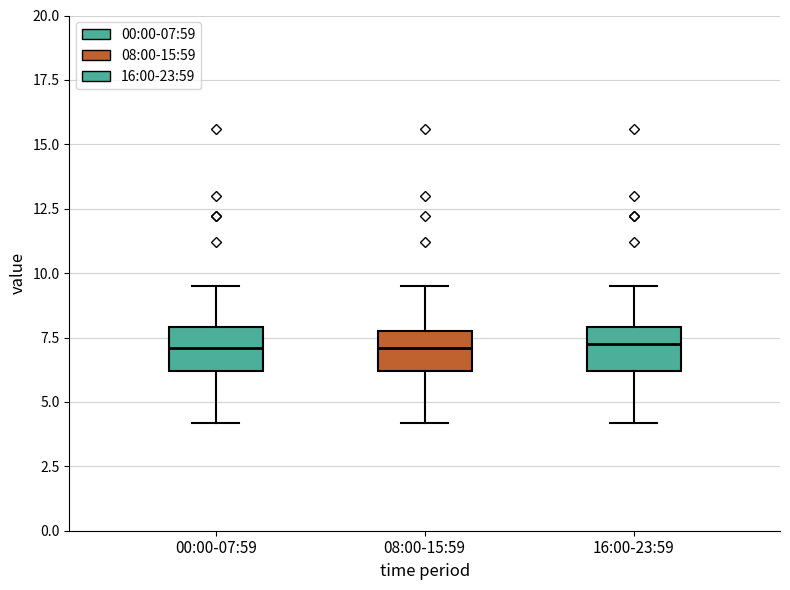

Reading left to right, transcribe this box plot: for each box, give where its median line is, the range the box spans, and where its two whiskers end, as read against the y-axis. The values are not printed on the chart, so give them approximately, as read against the axis.

00:00-07:59: median 7.0, box 6.0 to 8.0, whiskers 4.0 to 9.5
08:00-15:59: median 7.0, box 6.0 to 8.0, whiskers 4.0 to 9.5
16:00-23:59: median 7.5, box 6.0 to 8.0, whiskers 4.0 to 9.5